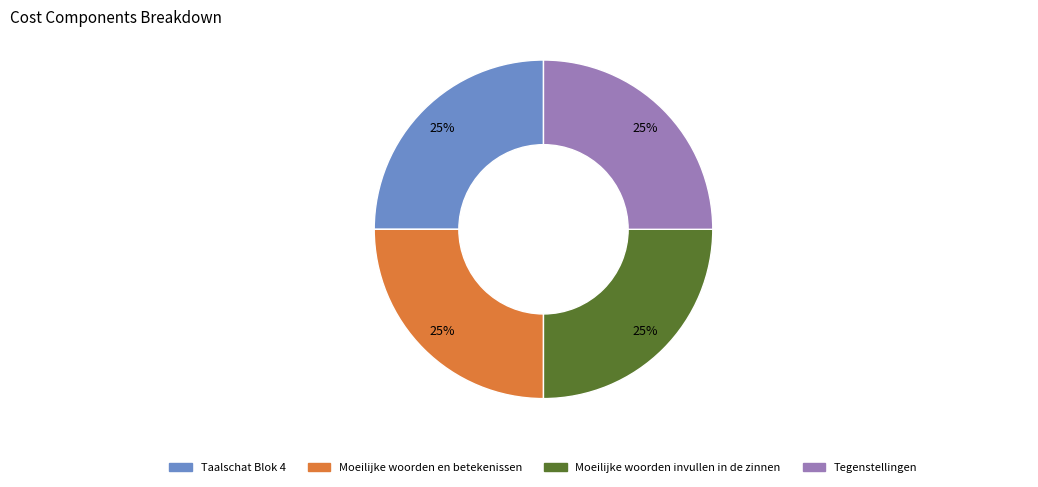

What percentage is the Tegenstellingen slice, to the nearest percent?

25%